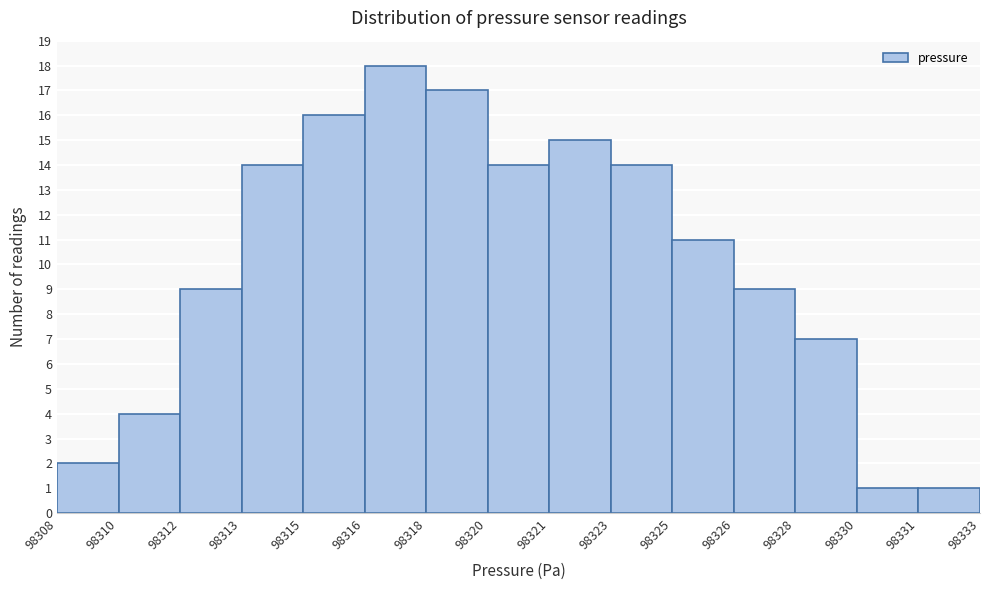

Reading left to right, list all the values displayed in this chart.

98308=2	98310=4	98312=9	98313=14	98315=16	98316=18	98318=17	98320=14	98321=15	98323=14	98325=11	98326=9	98328=7	98330=1	98331=1